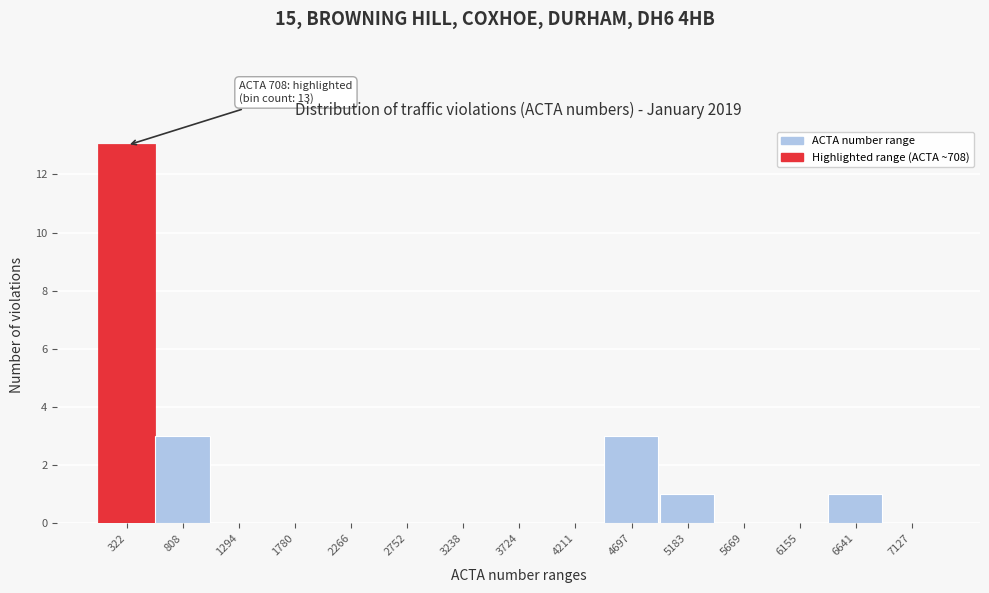

Reading left to right, extract all data points from this chart.

322=13	808=3	1294=0	1780=0	2266=0	2752=0	3238=0	3724=0	4211=0	4697=3	5183=1	5669=0	6155=0	6641=1	7127=0